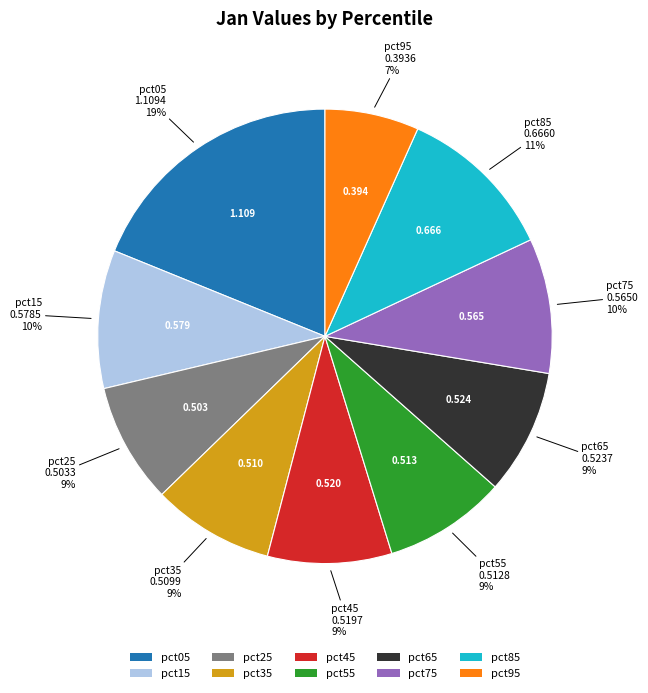

Do pct05 and pct65 together represent more than half of the pie?

No